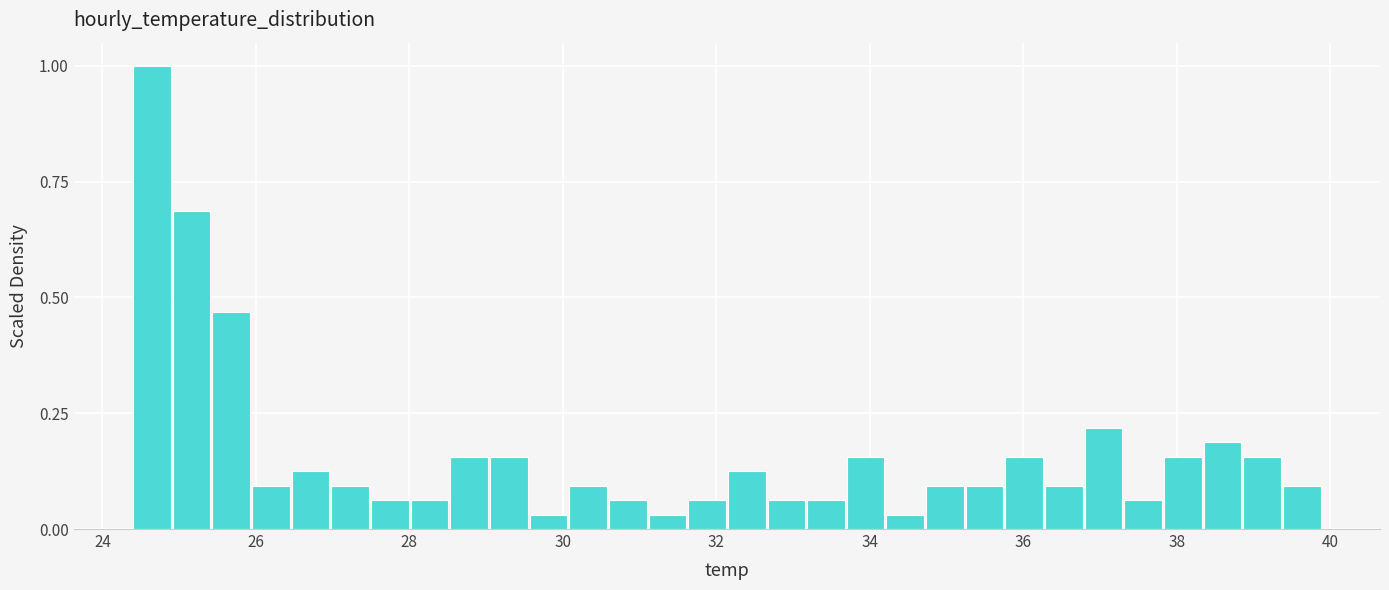

Read against the x-axis, roughly where is the centre of the tallest bar?

24.6